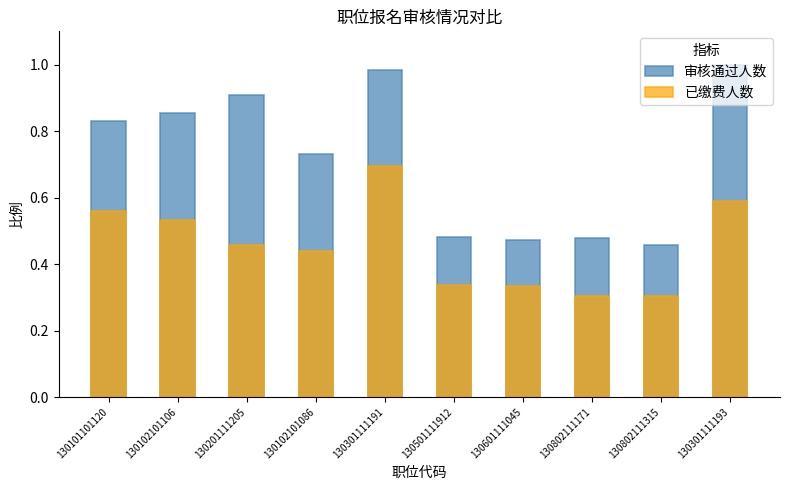

Where is 审核通过人数 nearest to the value 0?

130802111315